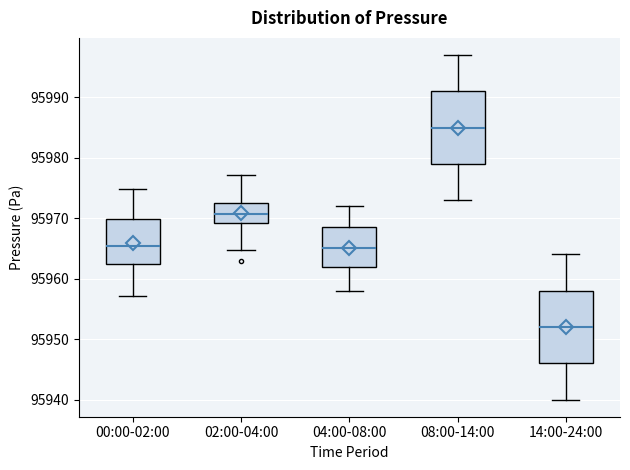

Reading left to right, transcribe this box plot: for each box, give where its median line is, the range the box spans, and where its two whiskers end, as read against the y-axis. The values are not printed on the chart, so give them approximately, as read against the axis.

00:00-02:00: median 95965, box 95962 to 95970, whiskers 95957 to 95975
02:00-04:00: median 95971, box 95969 to 95973, whiskers 95965 to 95977
04:00-08:00: median 95965, box 95962 to 95969, whiskers 95958 to 95972
08:00-14:00: median 95985, box 95979 to 95991, whiskers 95973 to 95997
14:00-24:00: median 95952, box 95946 to 95958, whiskers 95940 to 95964